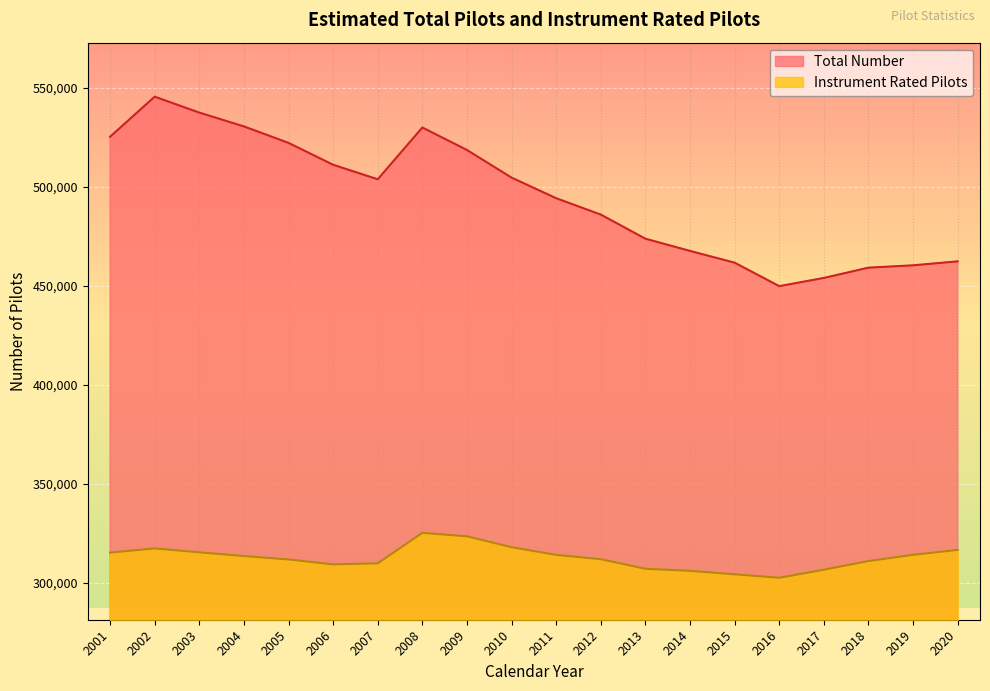

Which series changed the most between 2013 and 2011?

Total Number